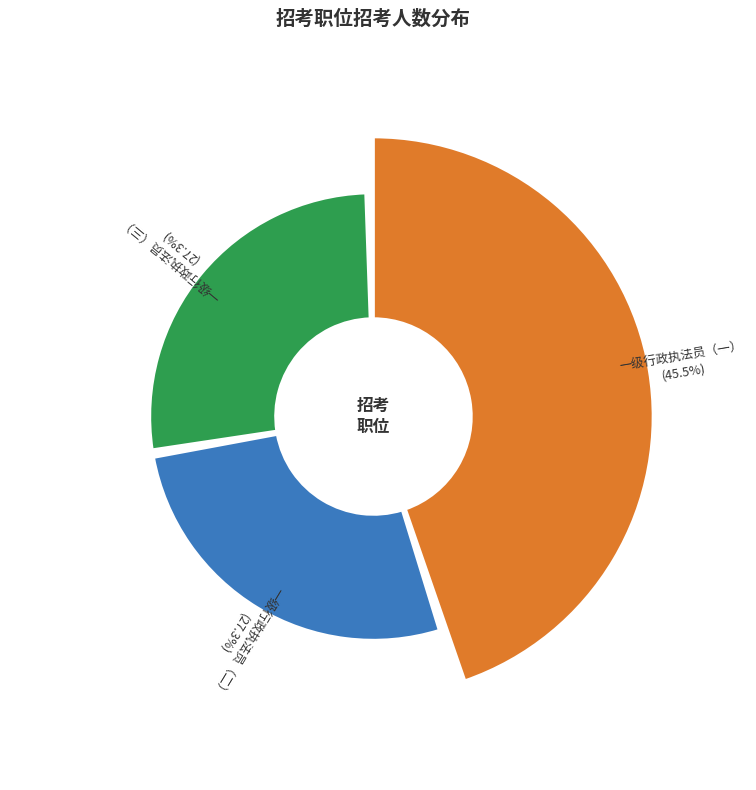

To the nearest percent, what is the average slice percentage?

33%